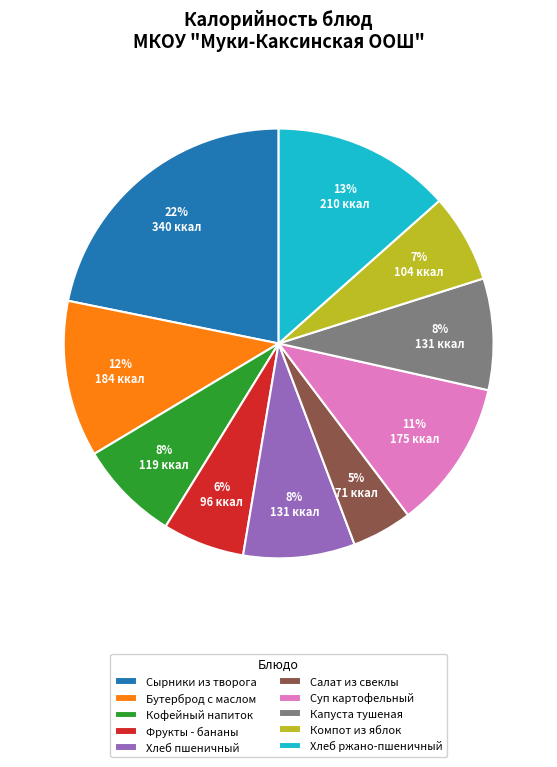

Count the number of slices in the pie.

10